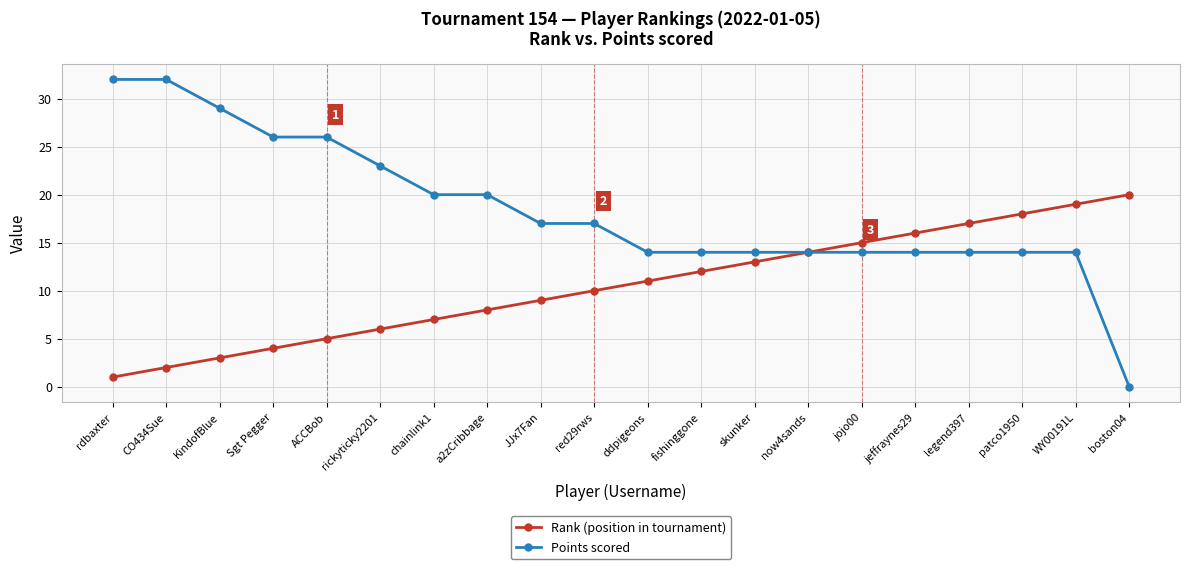

Which series has the largest total across all categories?

Points scored